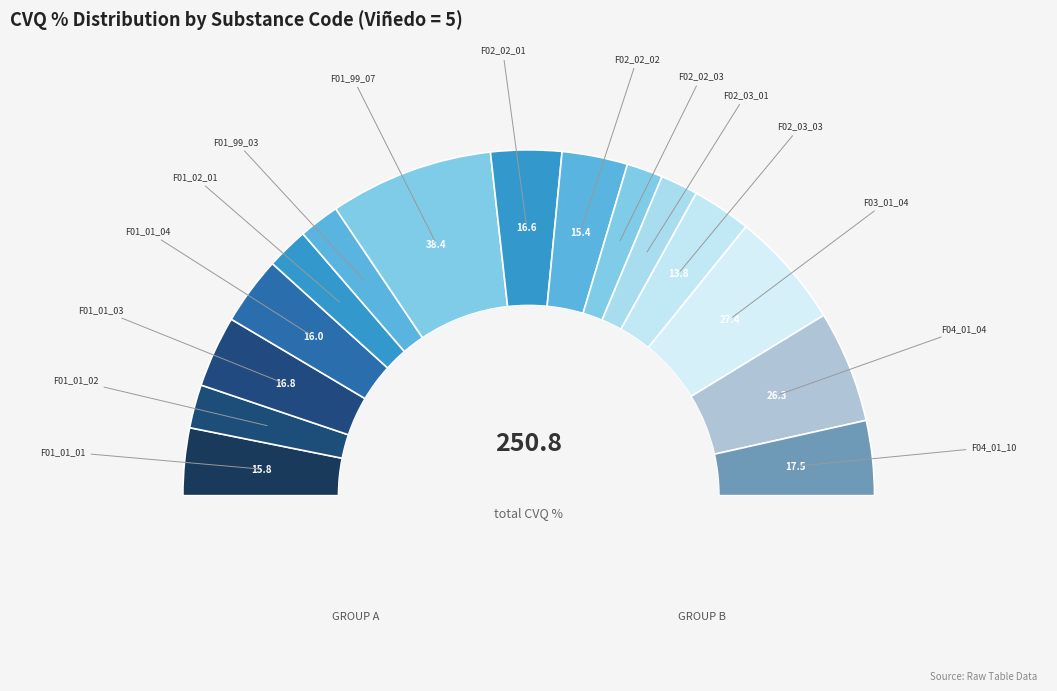

Rank the categories by value from highest to lowest.

F01_99_07, F03_01_04, F04_01_04, F04_01_10, F01_01_03, F02_02_01, F01_01_04, F01_01_01, F02_02_02, F02_03_03, F01_01_02, F01_02_01, F01_99_03, F02_03_01, F02_02_03